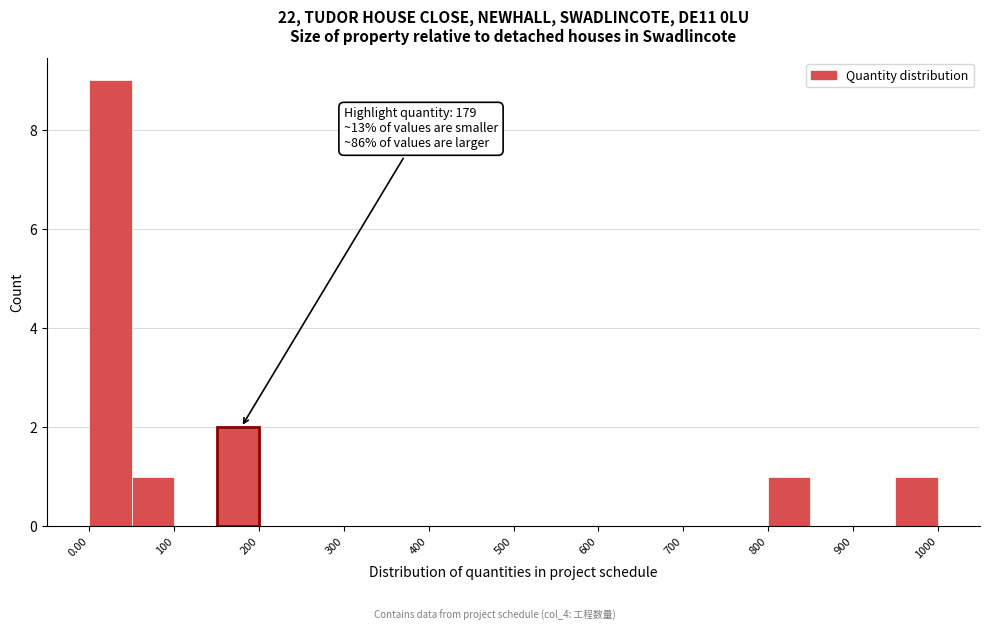

Which range on the x-axis has the tallest bar?

0 to 50